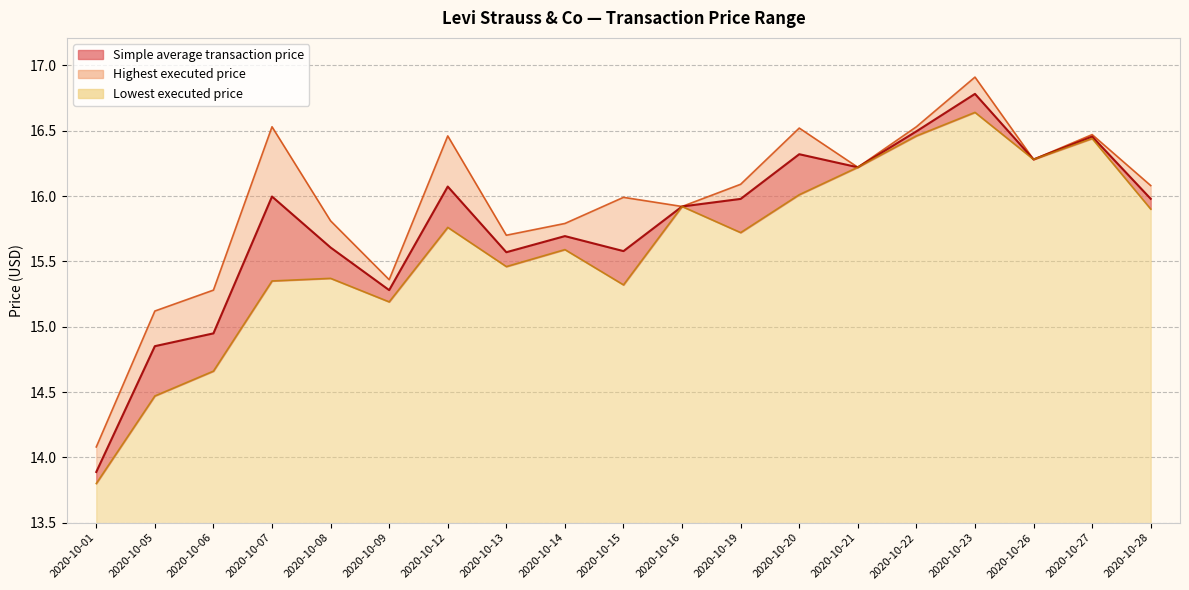

True or false: Highest executed price and Simple average transaction price cross at least once.

False